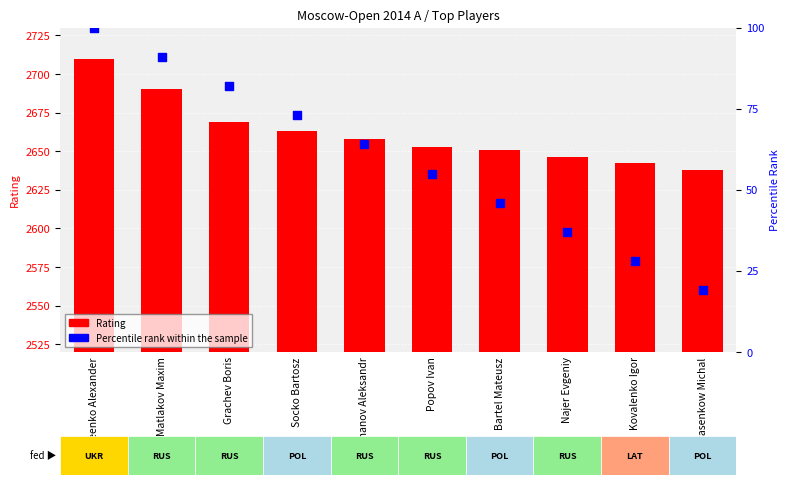

Which series has the largest total across all categories?

Rating